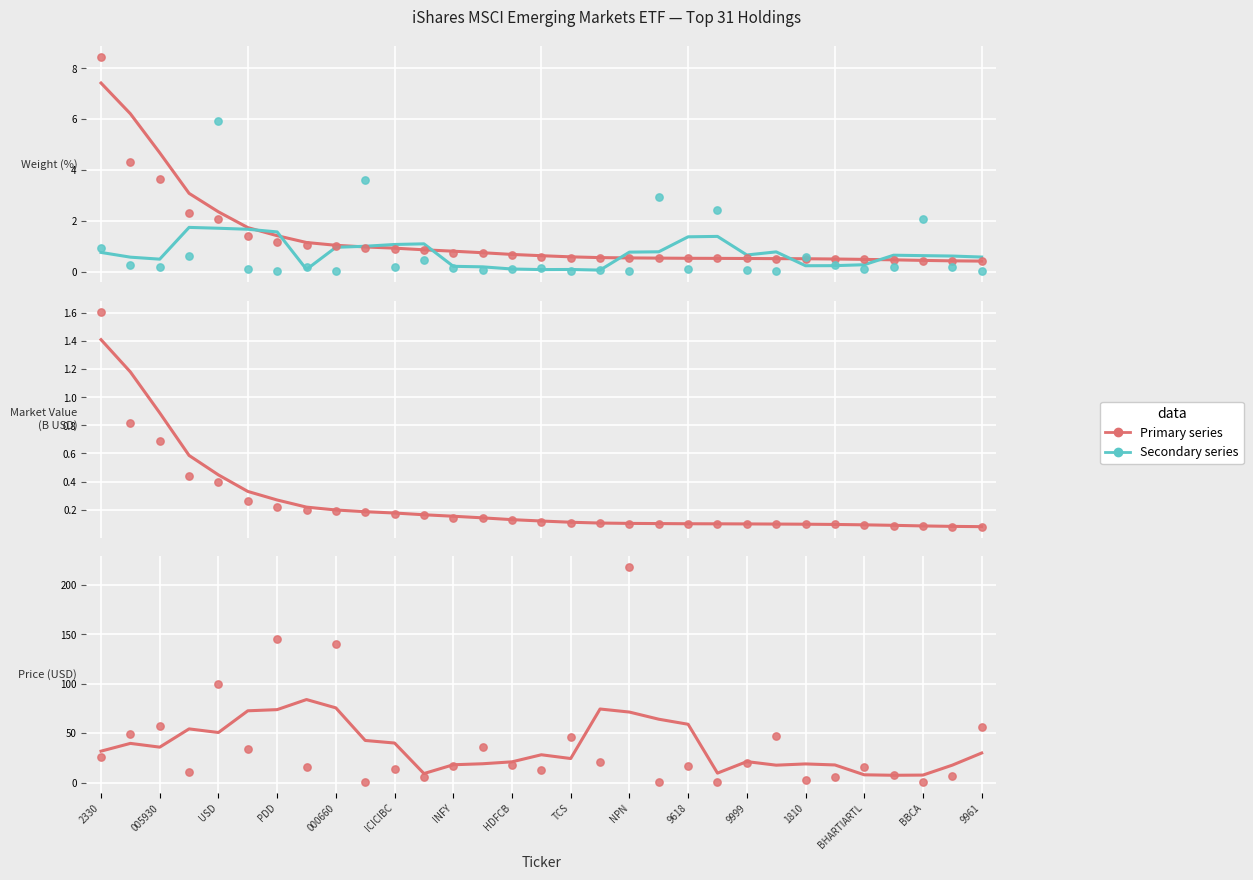

Is the value of Series B at 2330 greater than the value of Series A at USD?

No